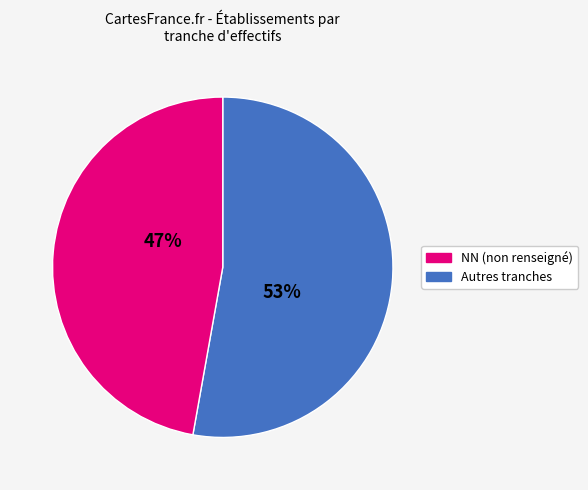

How many slices are in this pie chart?

2